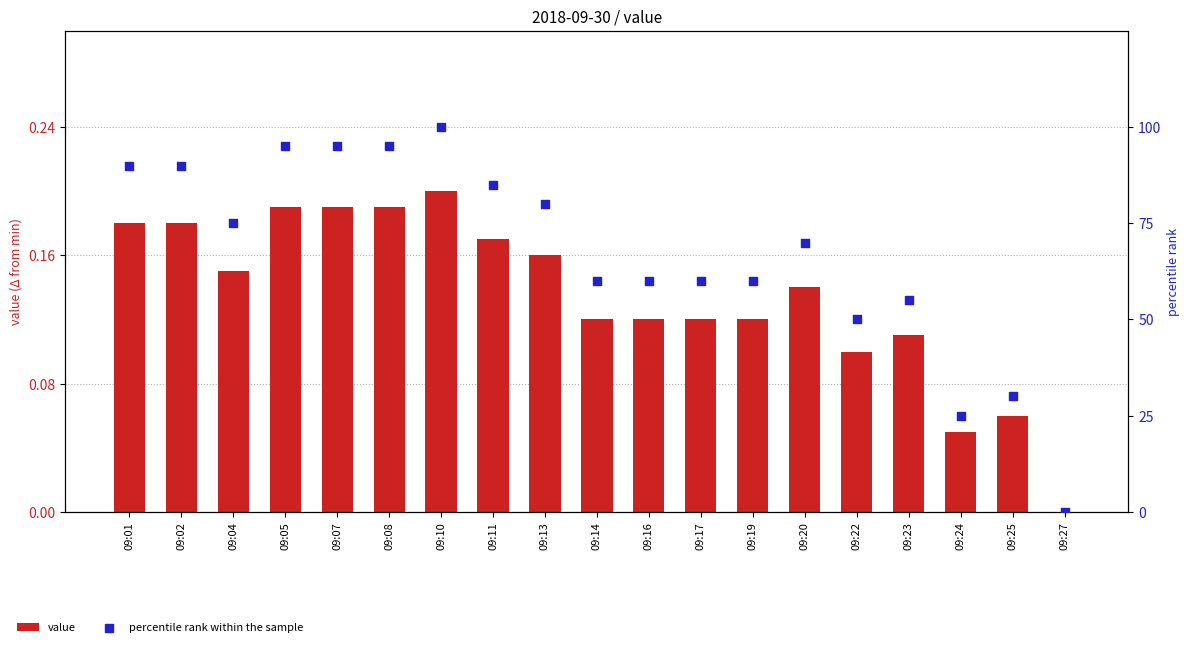

What are all the series names shown in the legend?

value, percentile rank within the sample